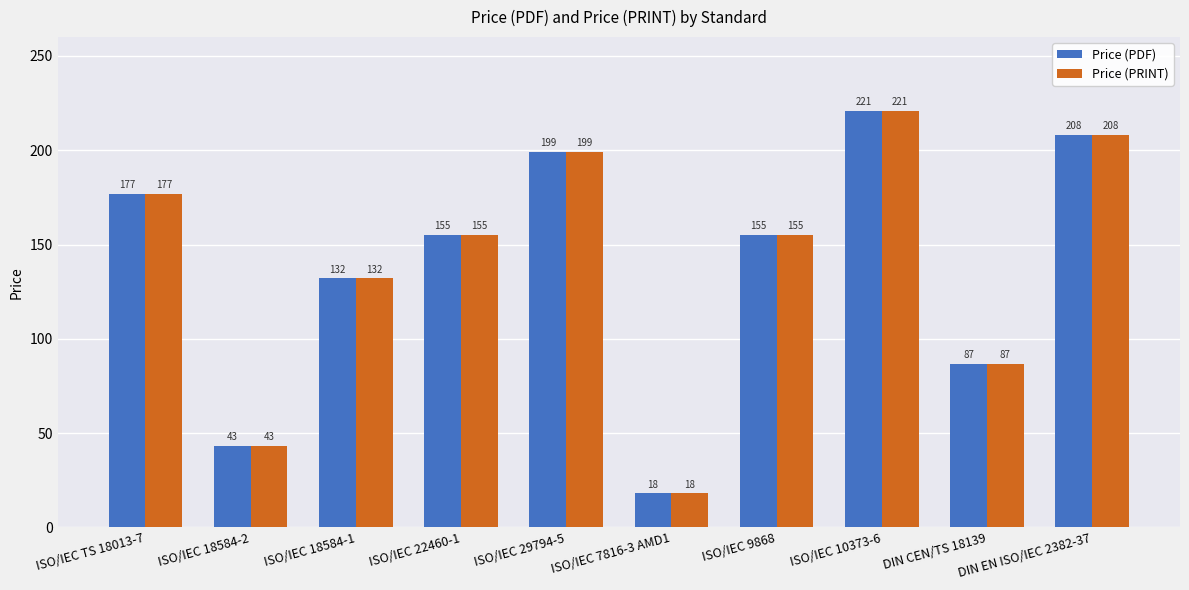

Read the Price (PRINT) value at DIN EN ISO/IEC 2382-37.

208.0